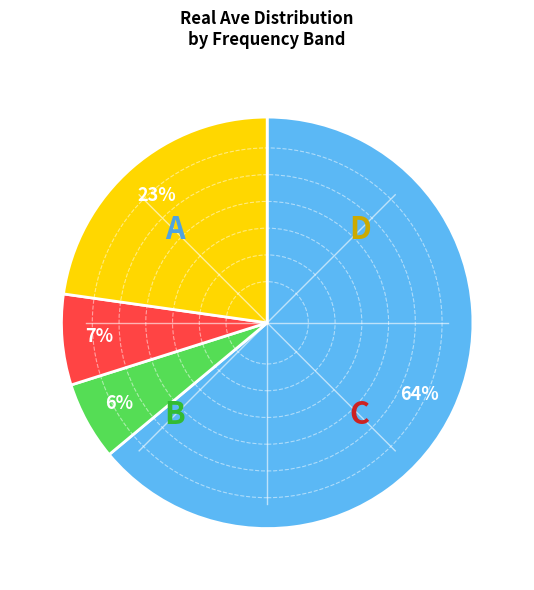

Is there a majority slice in this chart?

Yes